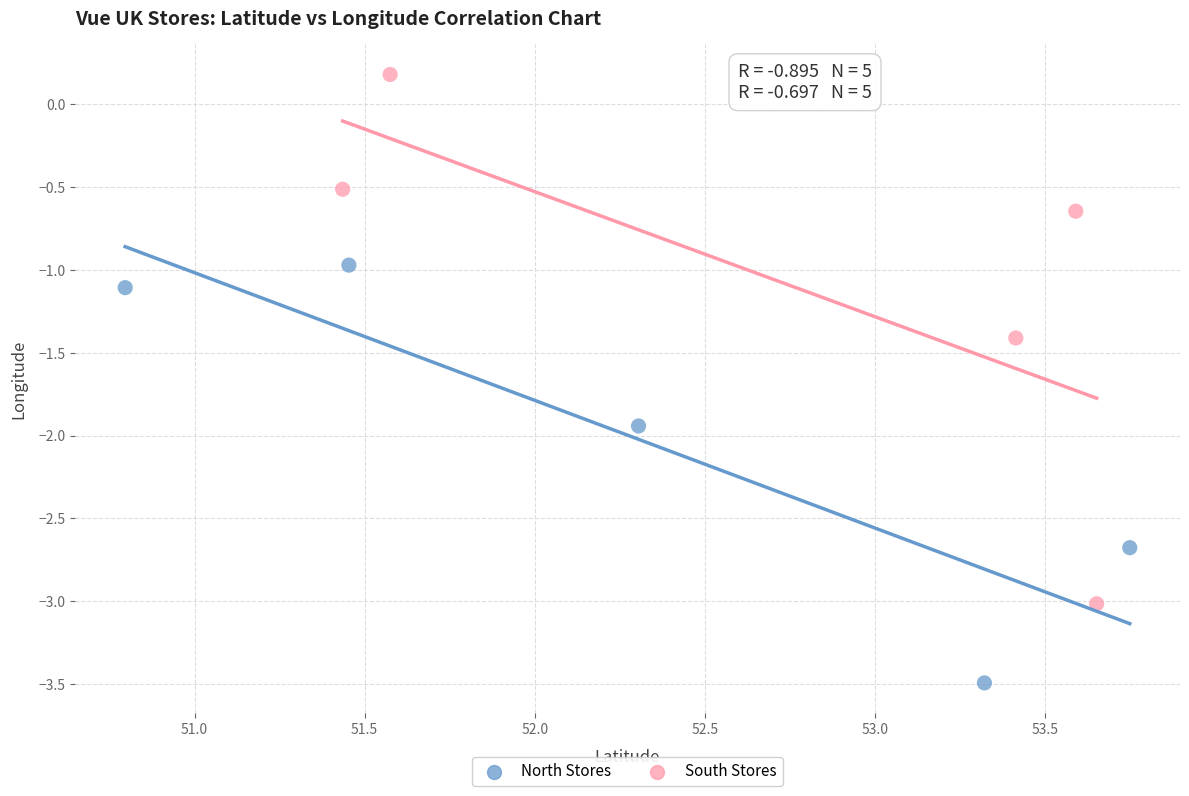

Which series reaches the minimum Y coordinate?

North Stores